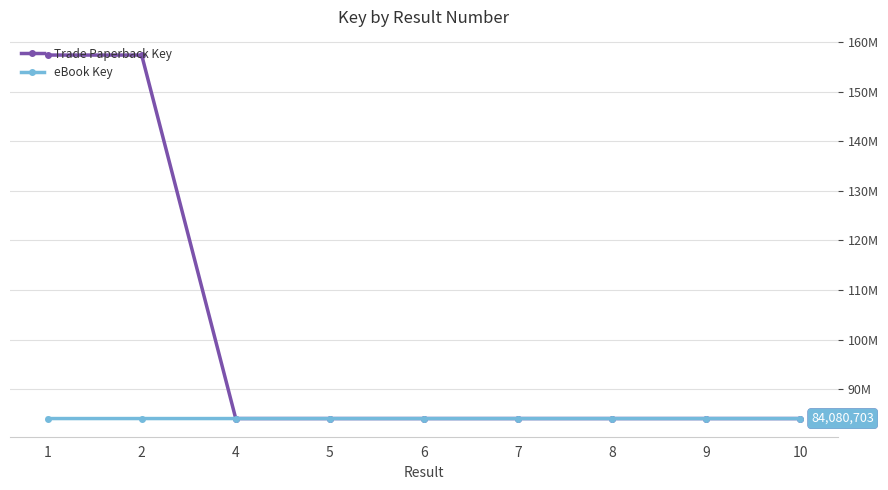

What is the smallest value displayed?

84080695